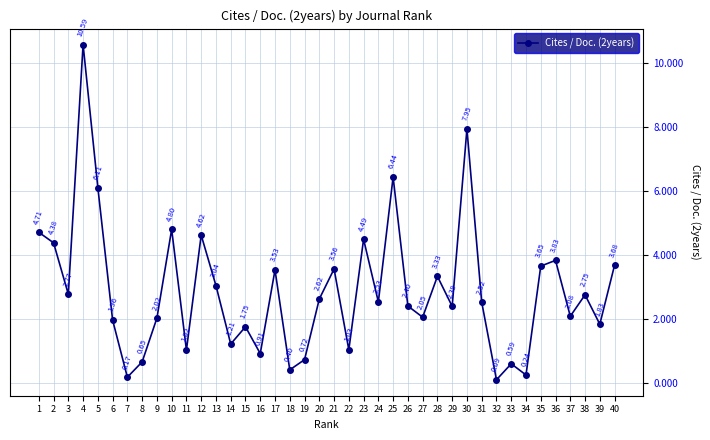

Which label corresponds to the largest value in the chart?

4